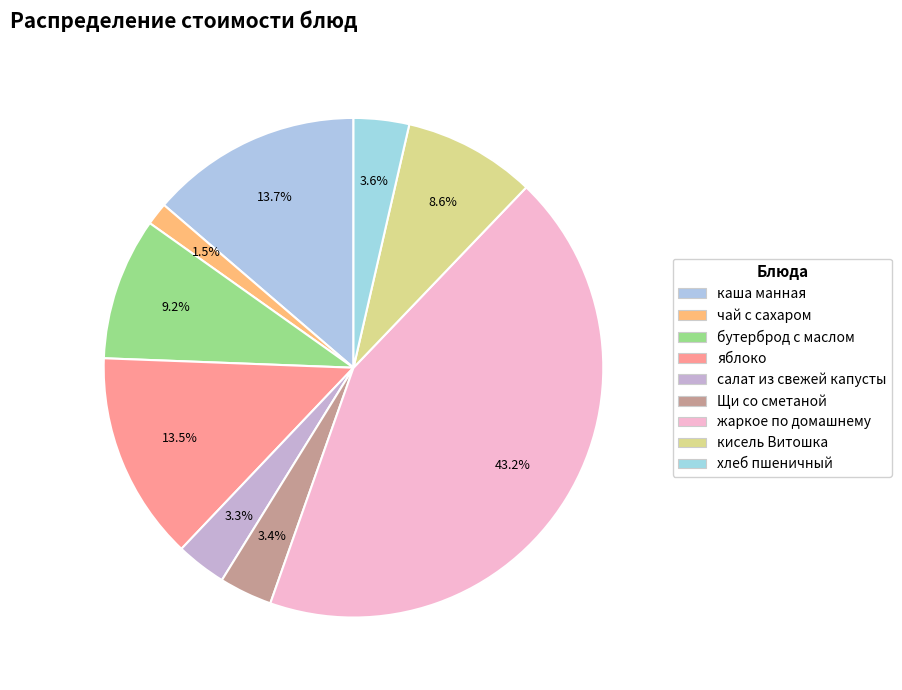

Is there any slice that represents more than half of the pie?

No